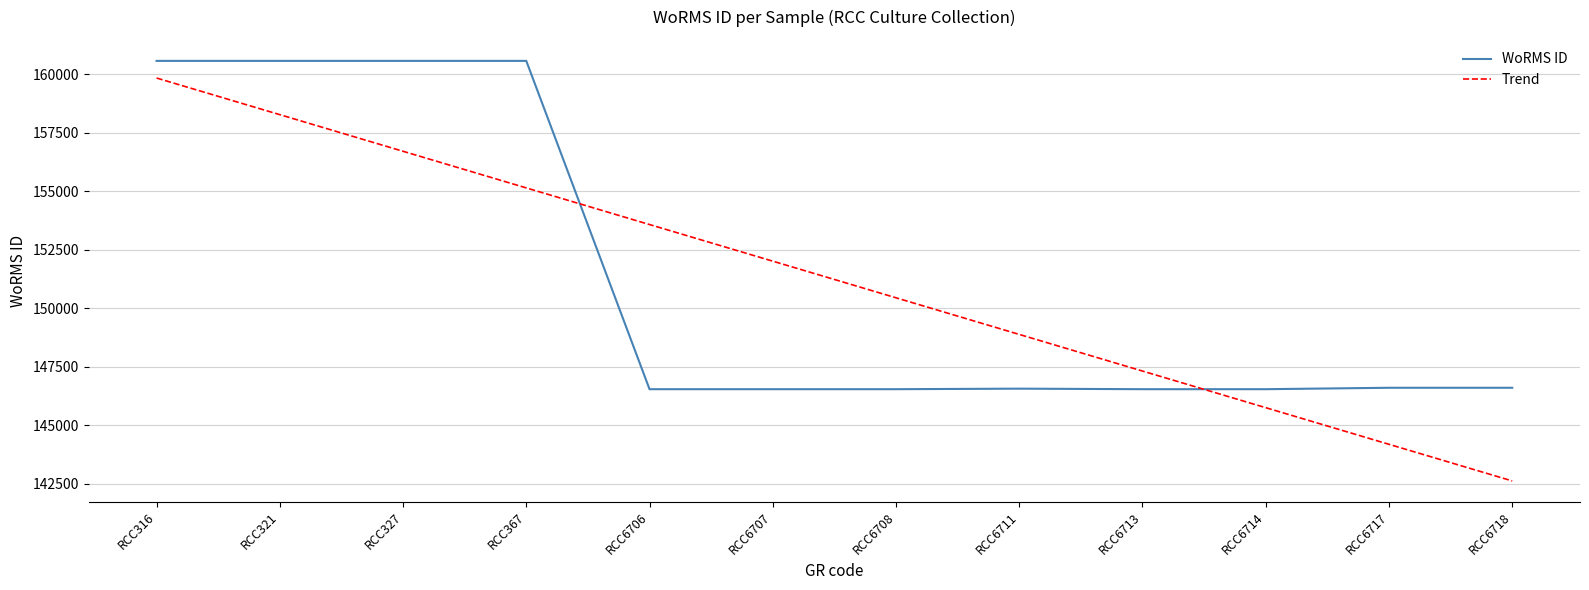

What value does the WoRMS ID series have at RCC6707?

146542.0